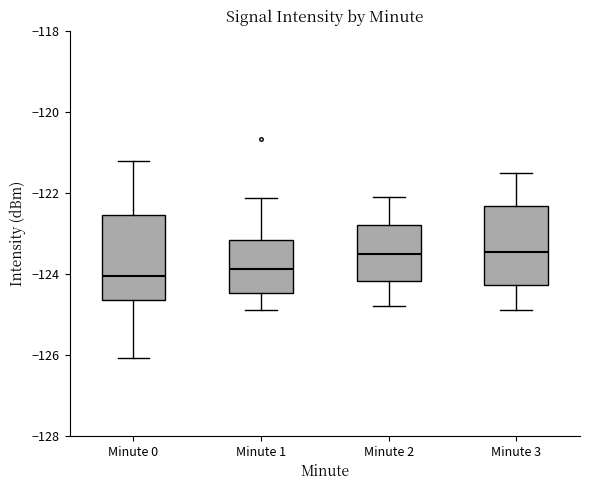

Reading left to right, transcribe this box plot: for each box, give where its median line is, the range the box spans, and where its two whiskers end, as read against the y-axis. The values are not printed on the chart, so give them approximately, as read against the axis.

Minute 0: median -124.0, box -124.6 to -122.6, whiskers -126.0 to -121.2
Minute 1: median -123.8, box -124.4 to -123.2, whiskers -124.8 to -122.2
Minute 2: median -123.4, box -124.2 to -122.8, whiskers -124.8 to -122.0
Minute 3: median -123.4, box -124.2 to -122.4, whiskers -124.8 to -121.4